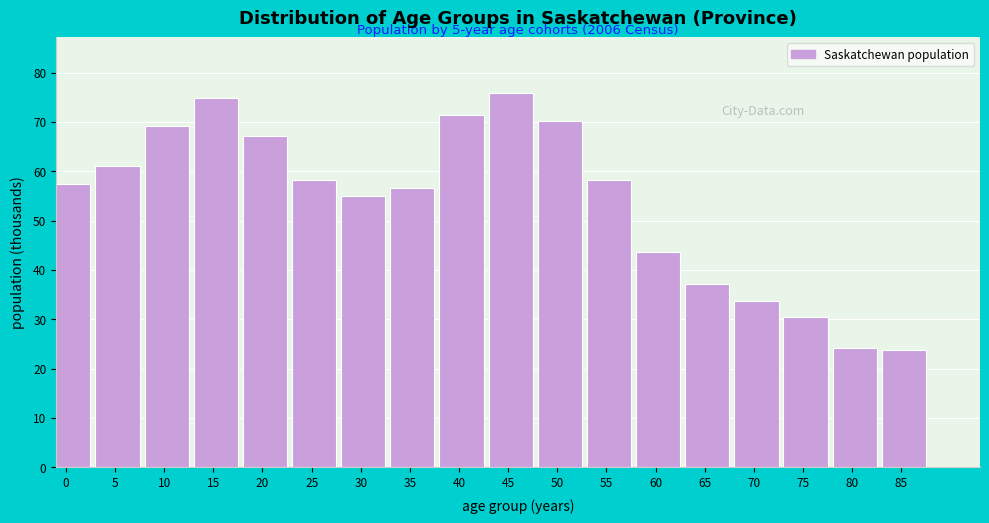

Is it true that the value at 5 is 22.1?

False